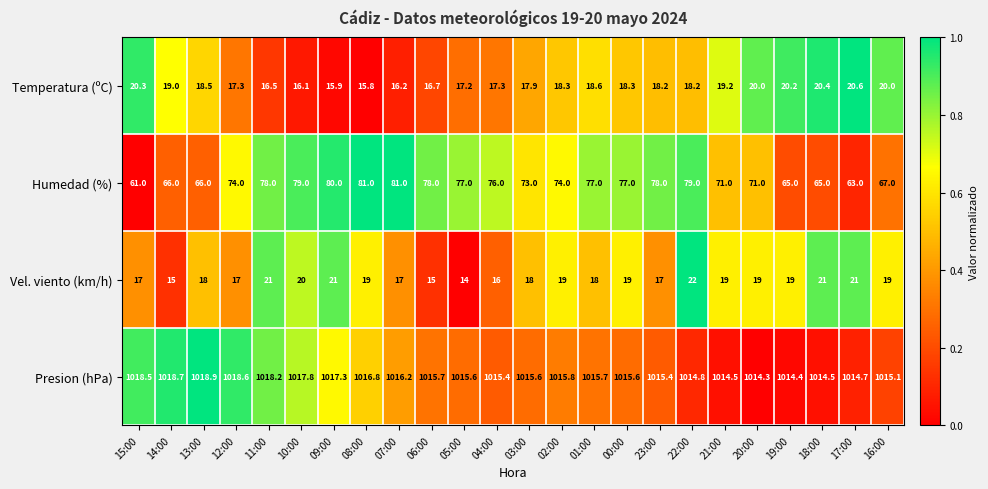

Which series has the widest spread of values?

Humedad (%)